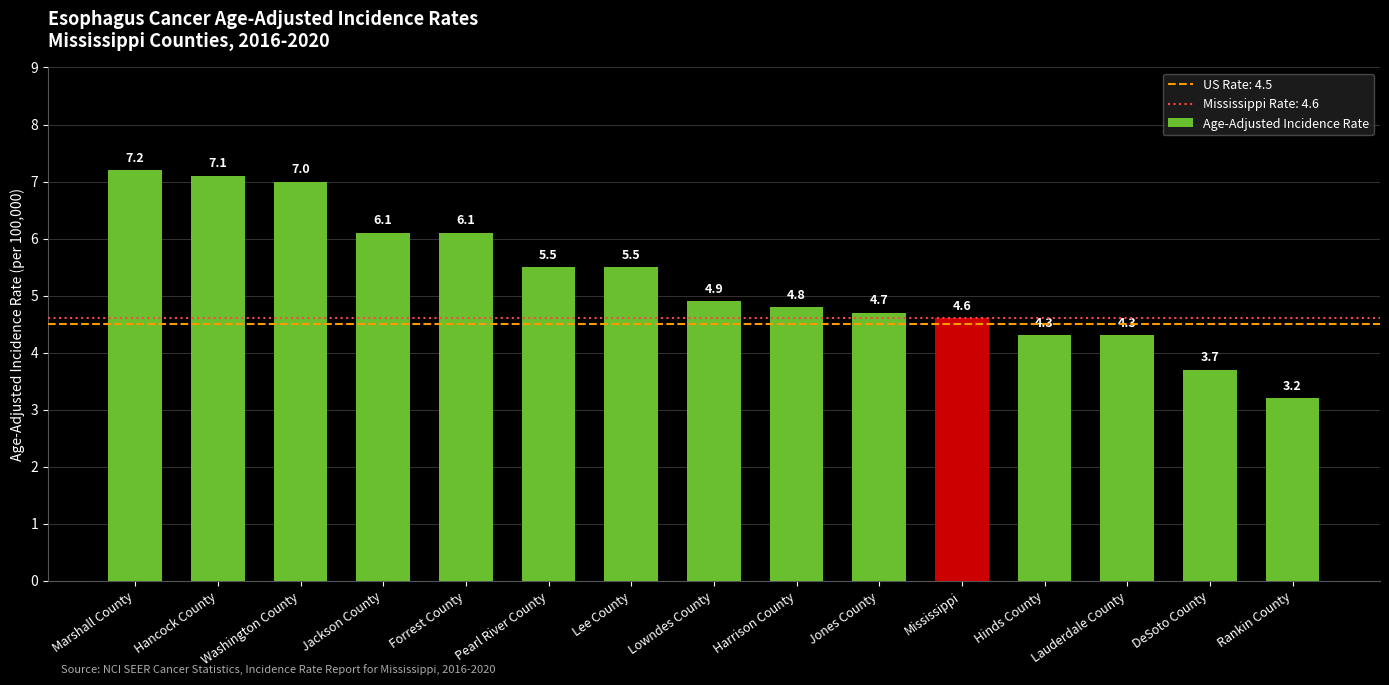

What is the difference between the values at Lee County and Jackson County?

0.6